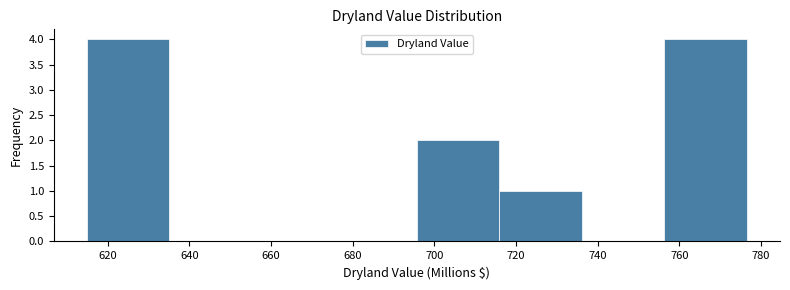

What is the height of the bar covering 696 to 716 on the x-axis? Neither the bar edges nor the heights are printed on the chart, so give them approximately, as read against the axes.

2